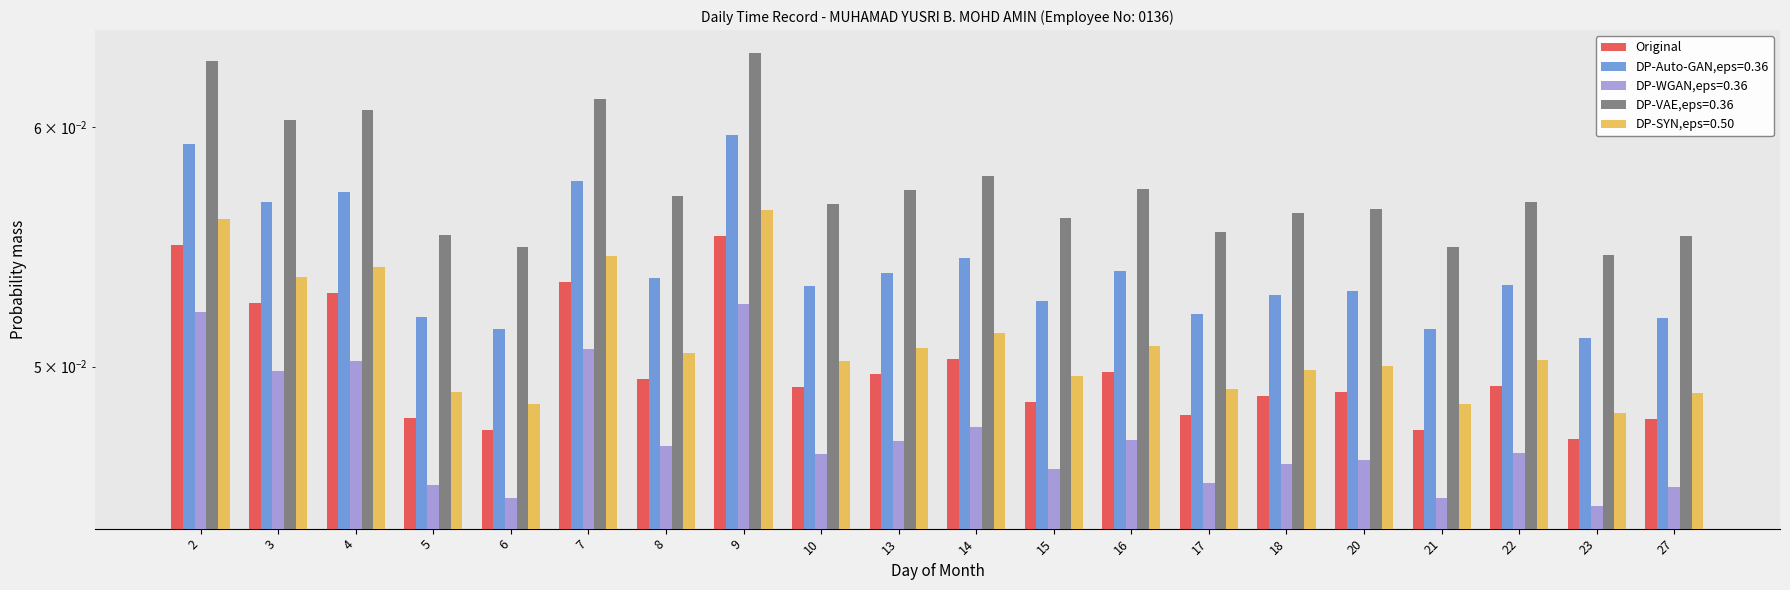

Rank the categories by value from lowest to highest.

23, 6, 21, 27, 5, 17, 15, 18, 20, 10, 22, 8, 13, 16, 14, 3, 4, 7, 2, 9